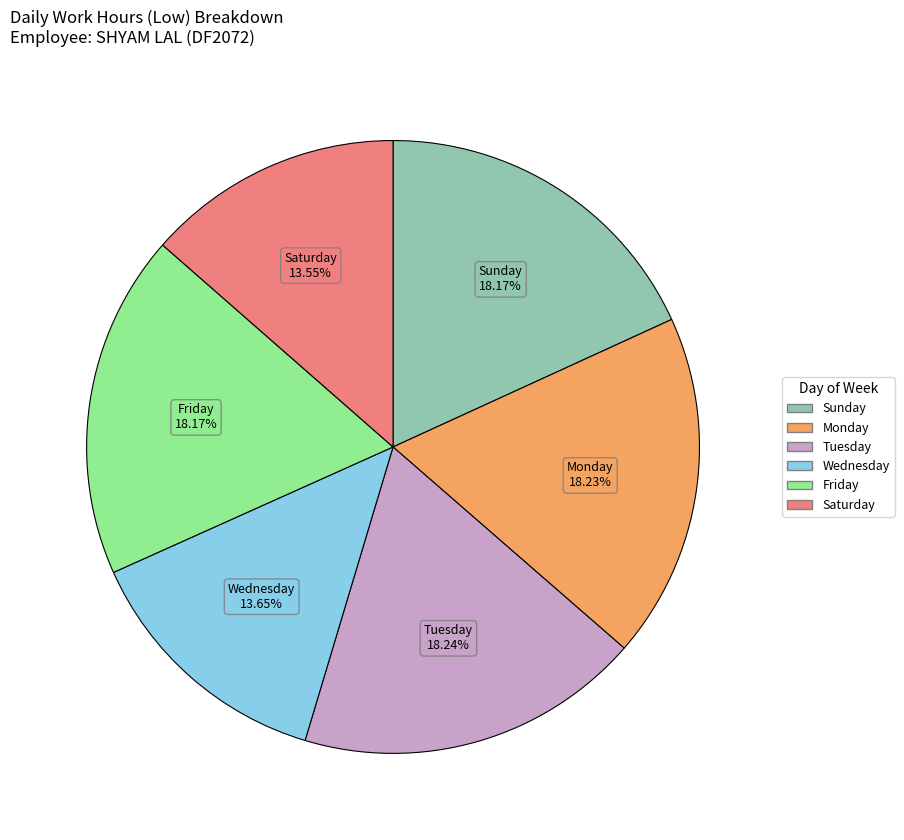

Does any single category account for the majority?

No